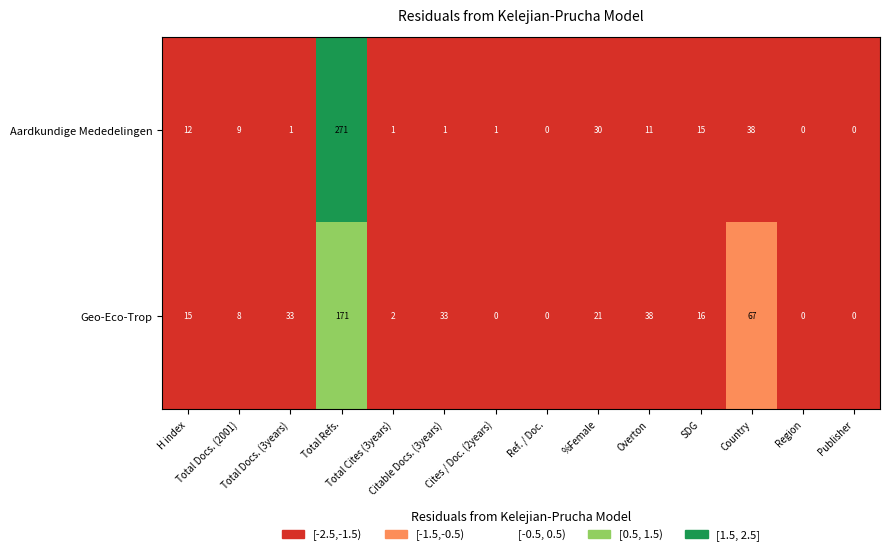

Between %Female and Overton, which series saw the biggest shift?

Aardkundige Mededelingen